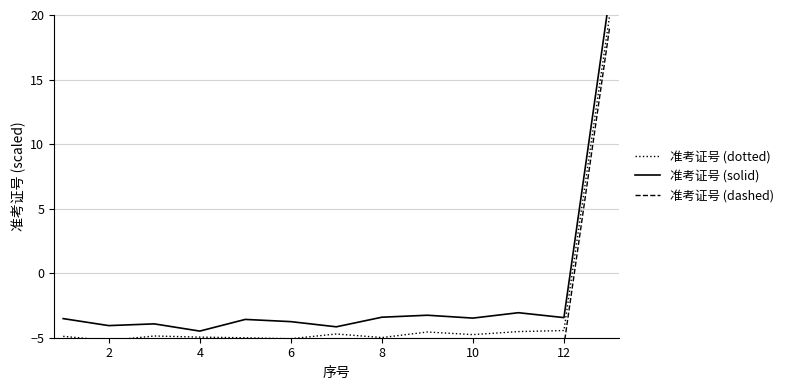

Is the value of 准考证号 (dashed) at 8 greater than the value of 准考证号 (solid) at 10?

No